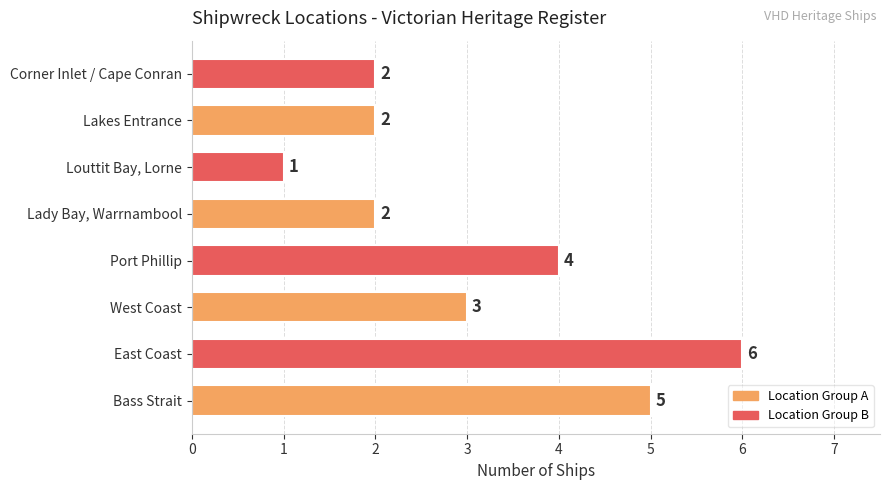

Reading top to bottom, list all the values displayed in this chart.

Corner Inlet / Cape Conran=2	Lakes Entrance=2	Louttit Bay, Lorne=1	Lady Bay, Warrnambool=2	Port Phillip=4	West Coast=3	East Coast=6	Bass Strait=5